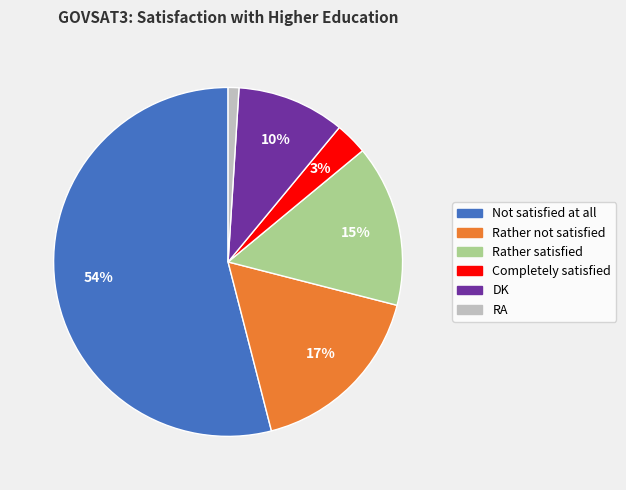

Is there a majority slice in this chart?

Yes